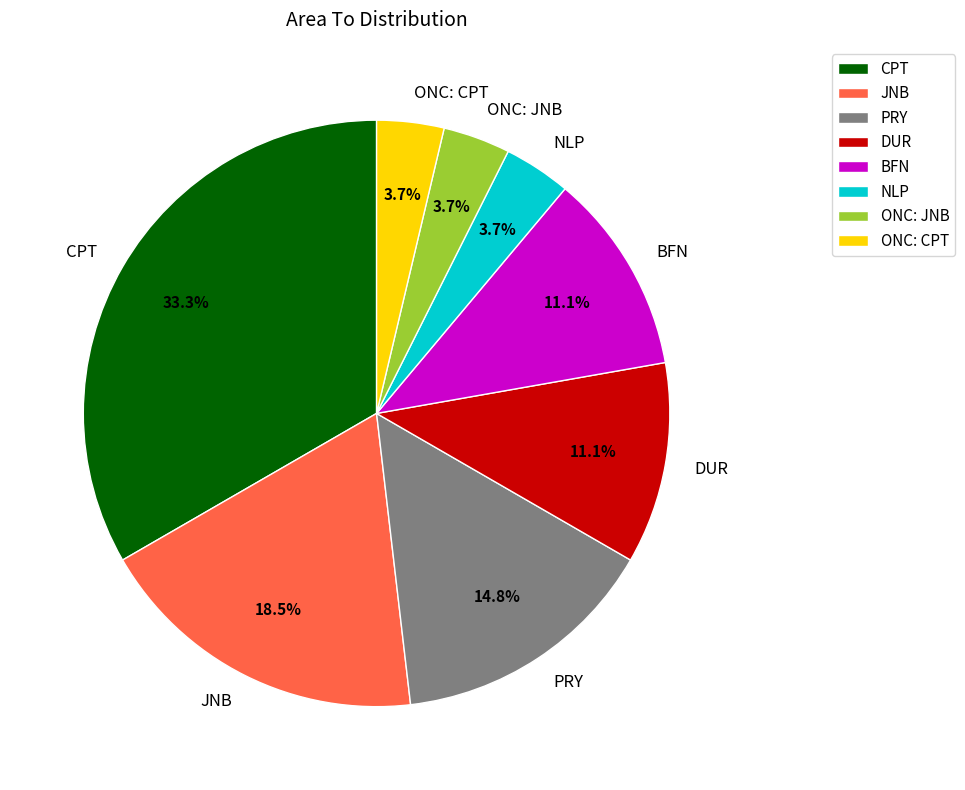

What percentage is the DUR slice, to the nearest percent?

11%